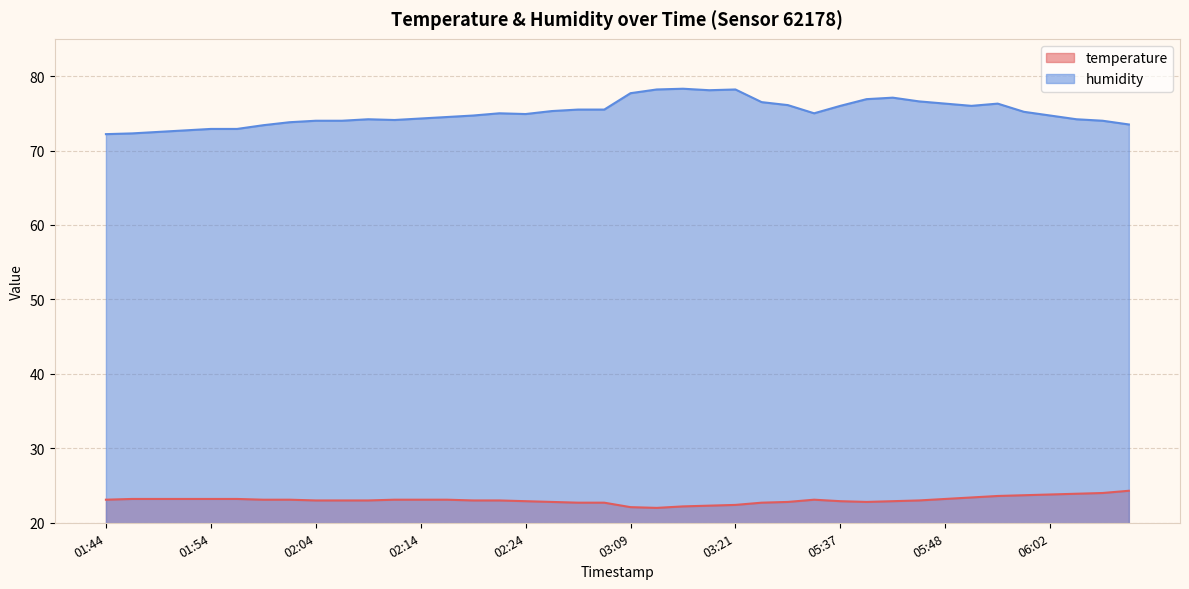

True or false: humidity has a value of 15.4 at 05:57.

False